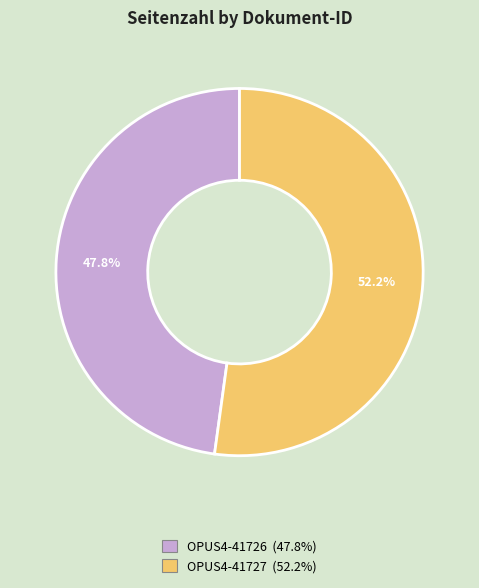

Do OPUS4-41726 and OPUS4-41727 together represent more than half of the pie?

Yes